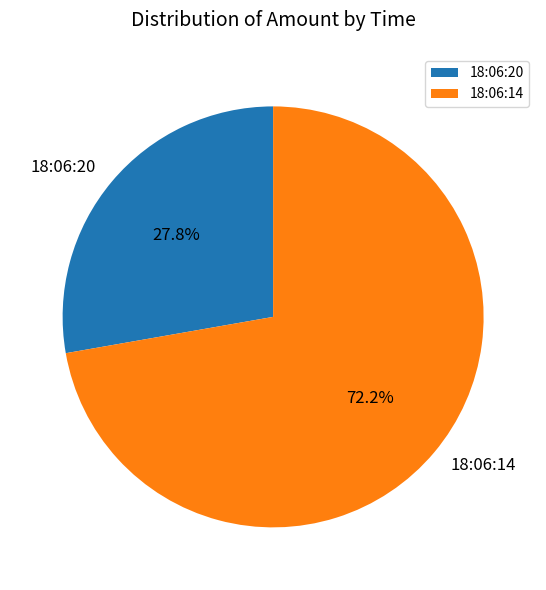

To the nearest percent, what portion does 18:06:14 represent?

72%